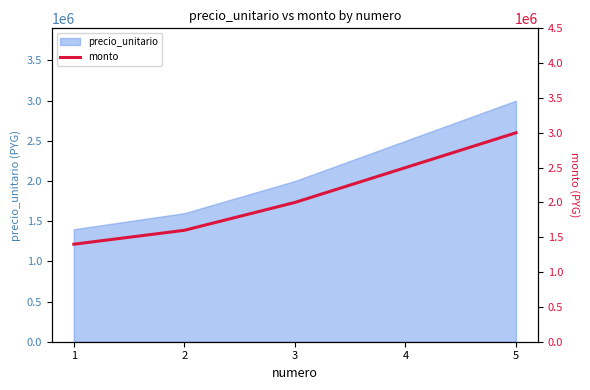

How many values are below 2000000?

2